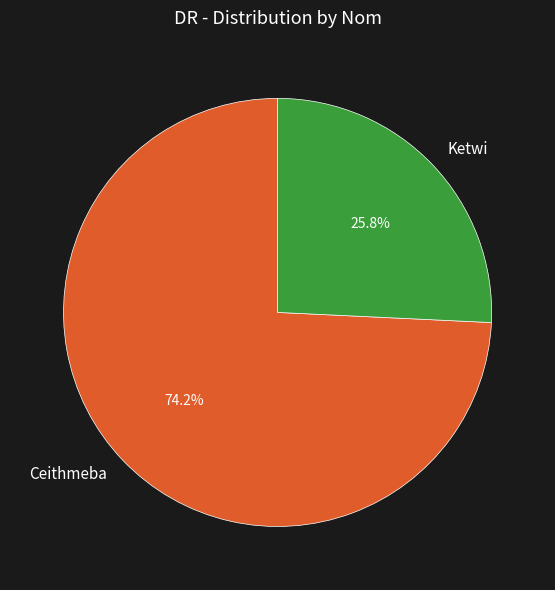

Does any single category account for the majority?

Yes